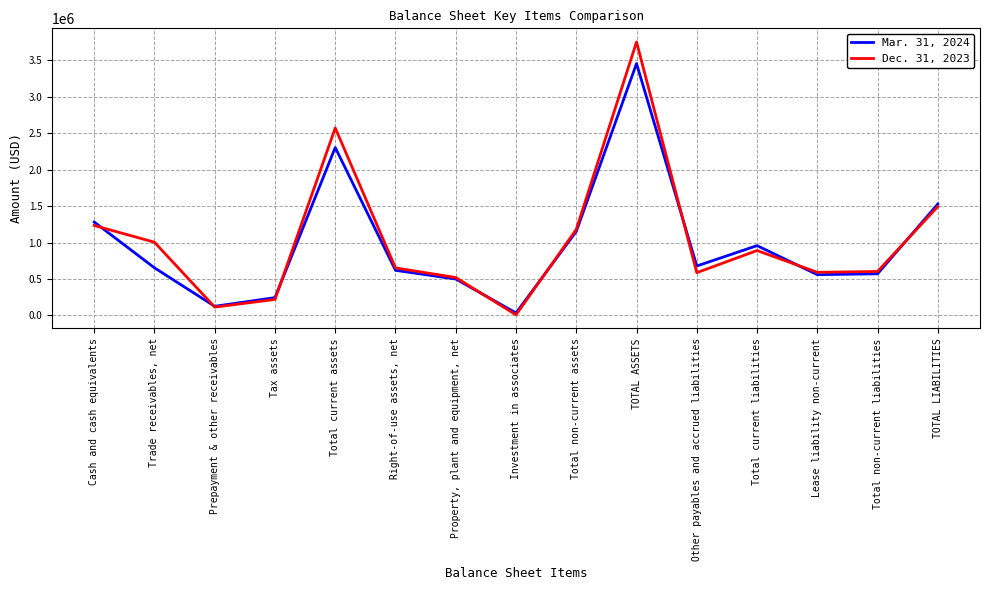

What is the minimum value shown in the chart?

8153